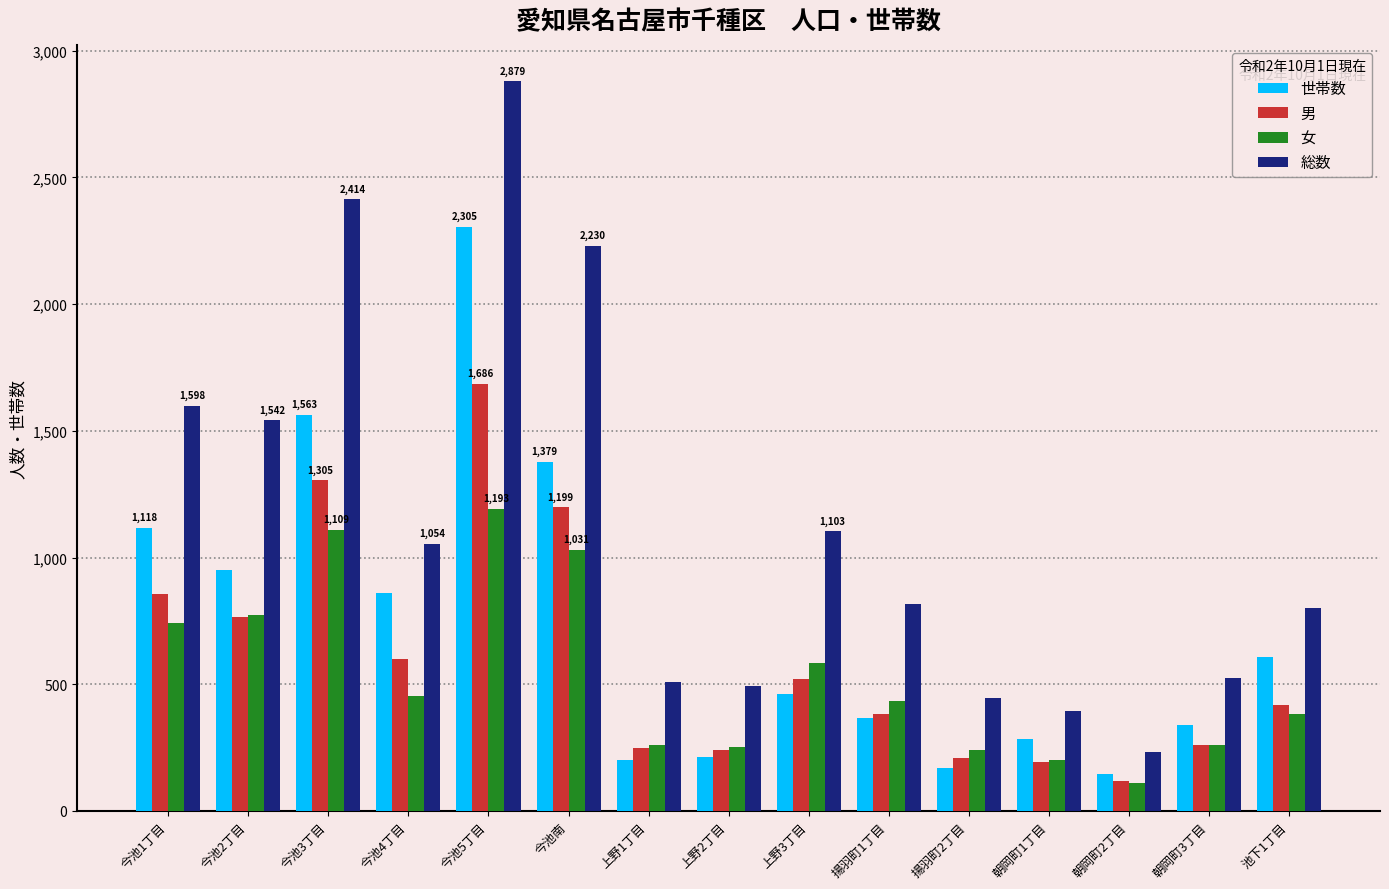

How many distinct data groups are displayed?

4